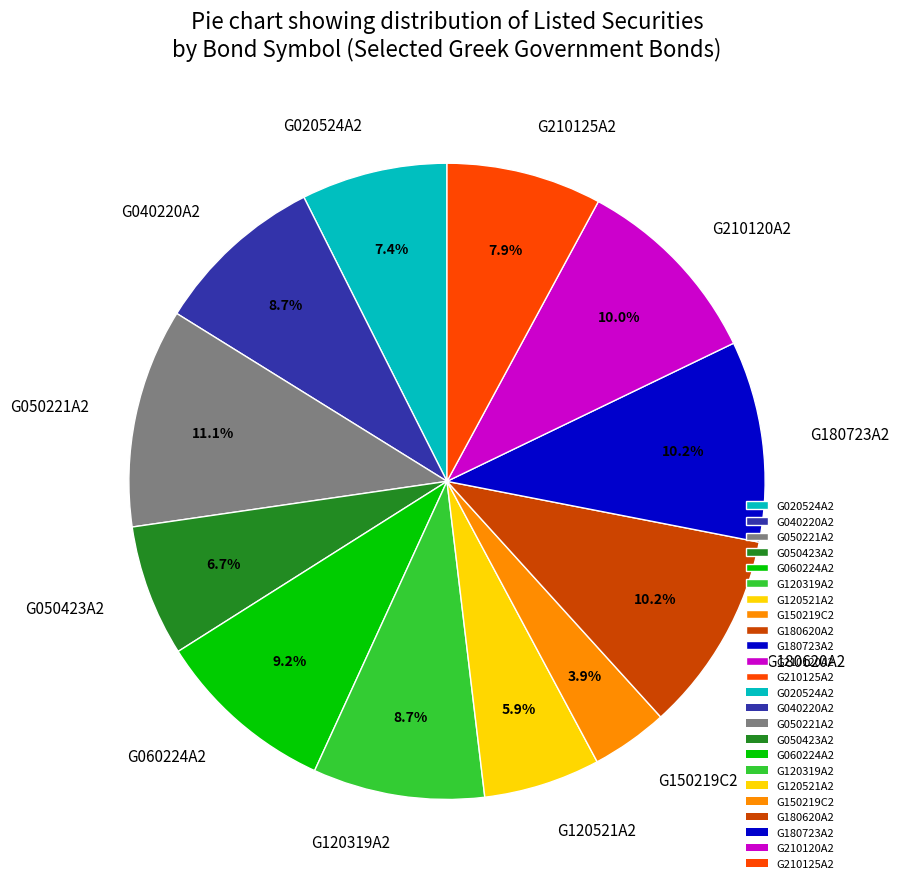

Combined, what portion of the pie is G050423A2 and G050221A2?

17.8%